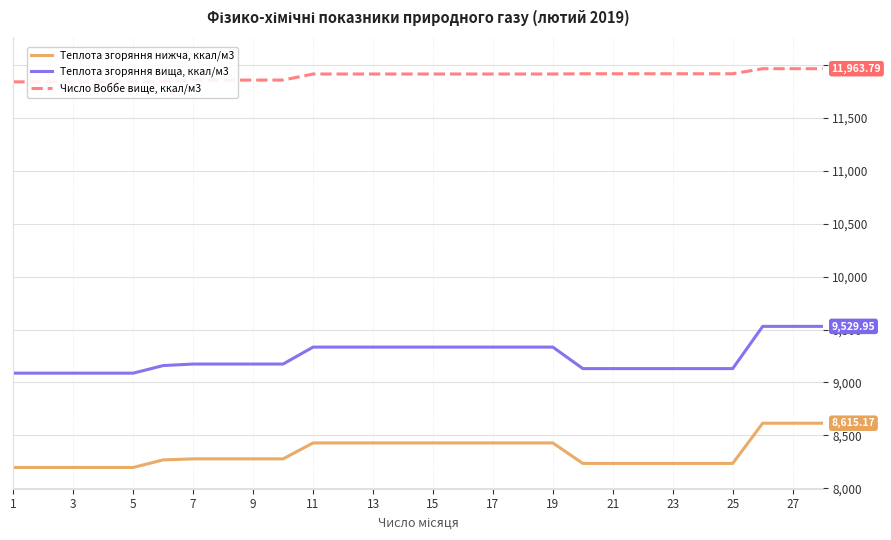

Rank the series by their average value, from highest to lowest.

Число Воббе вище, ккал/м3, Теплота згоряння вища, ккал/м3, Теплота згоряння нижча, ккал/м3